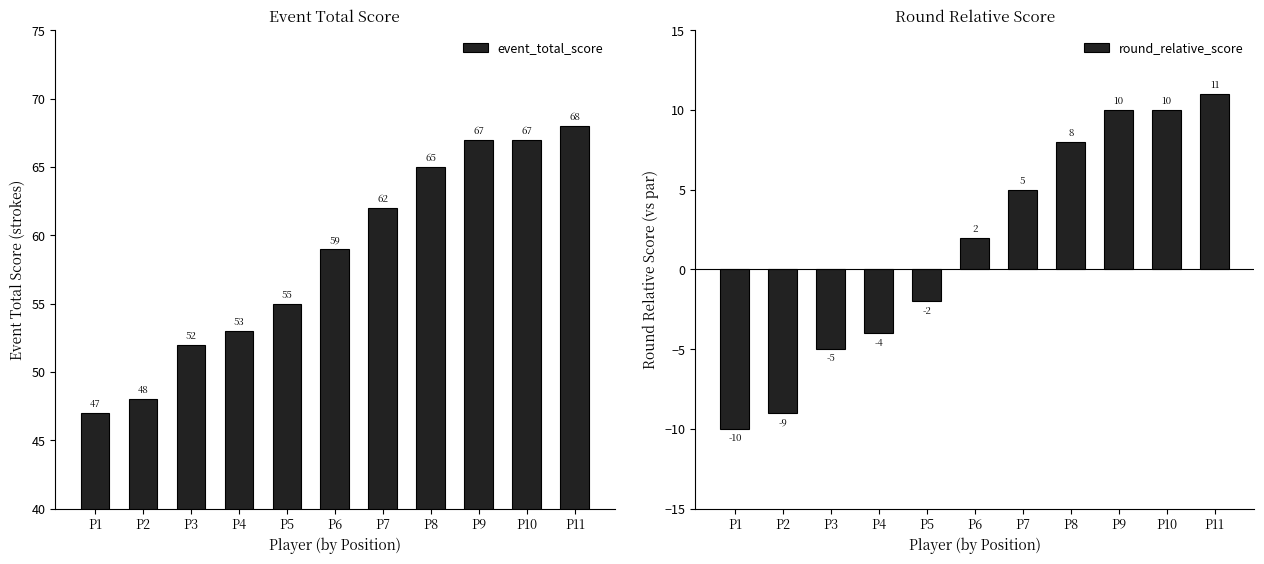

Which has a higher value, P3 or P7?

P7